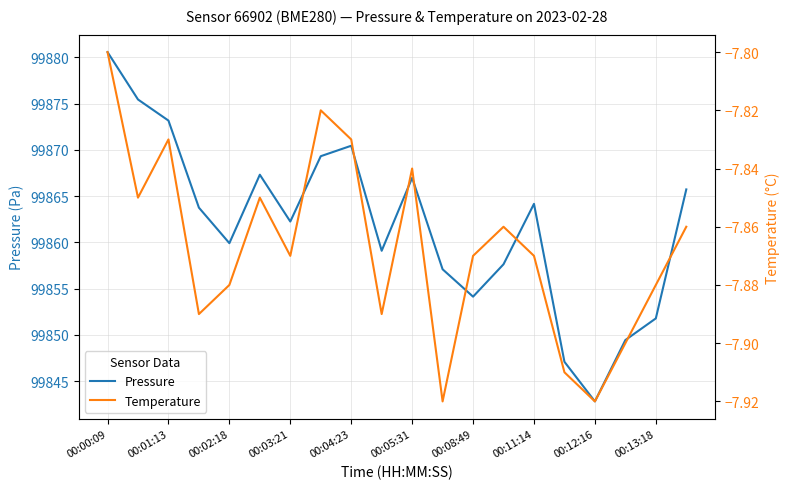

The Pressure series shows 137382.8 at 00:08:49. True or false?

False